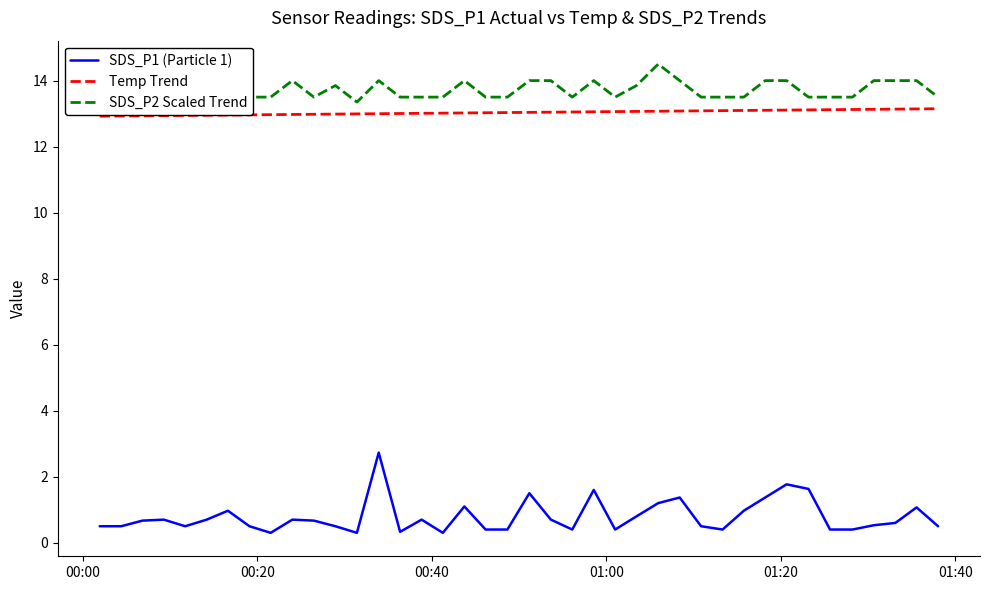

True or false: Temp Trend and SDS_P1 (Particle 1) cross at least once.

False